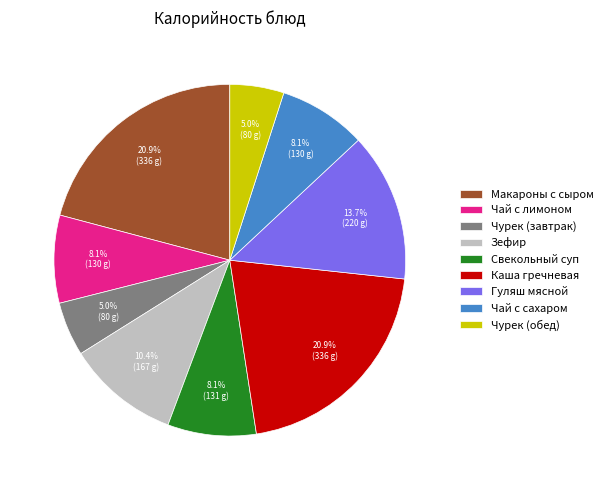

Which has a higher value, Зефир or Чурек (завтрак)?

Зефир